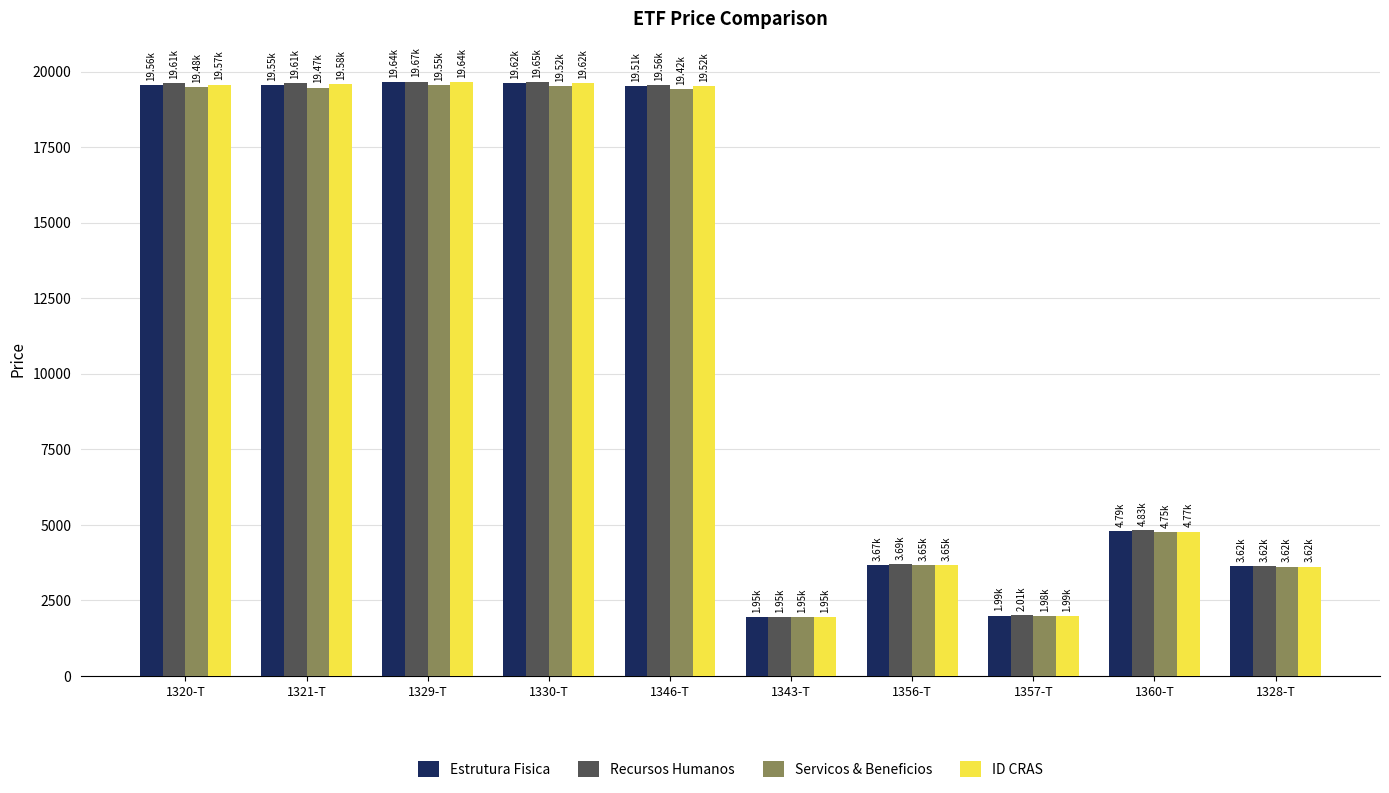

What is the label of the 7th bar from the right?

1330-T